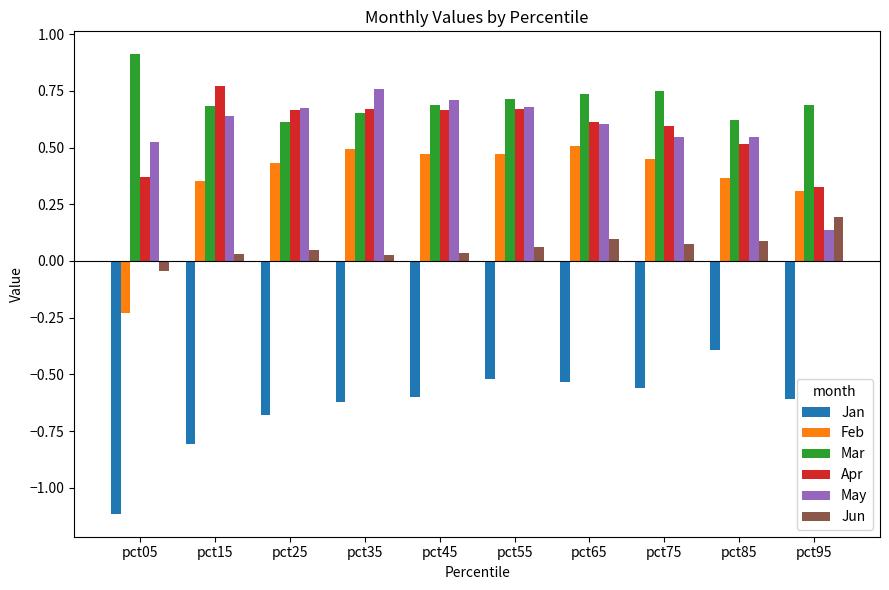

True or false: Jan has a value of -0.3 at pct45.

False